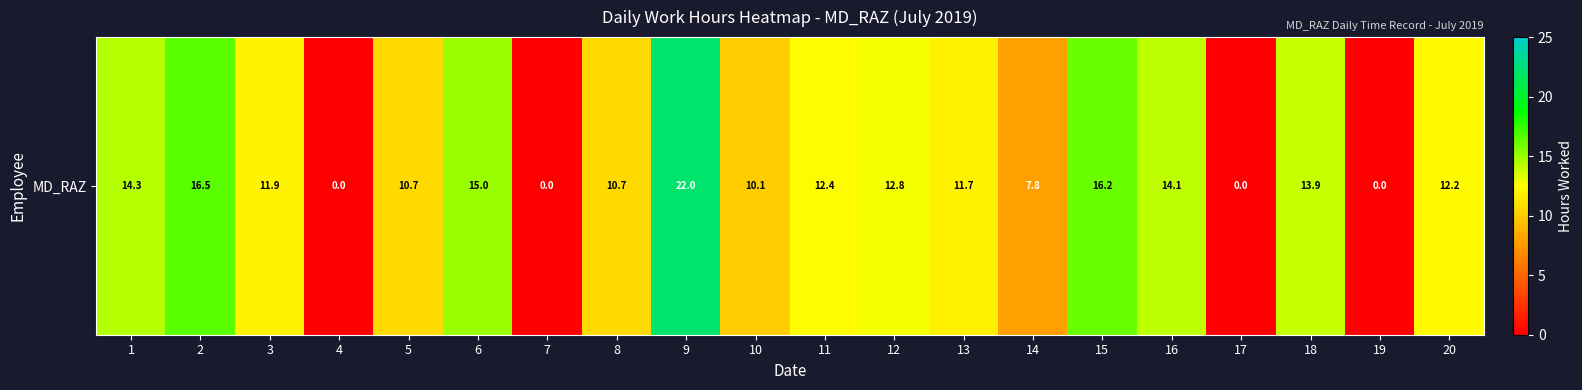

What is the greatest value displayed?

22.0